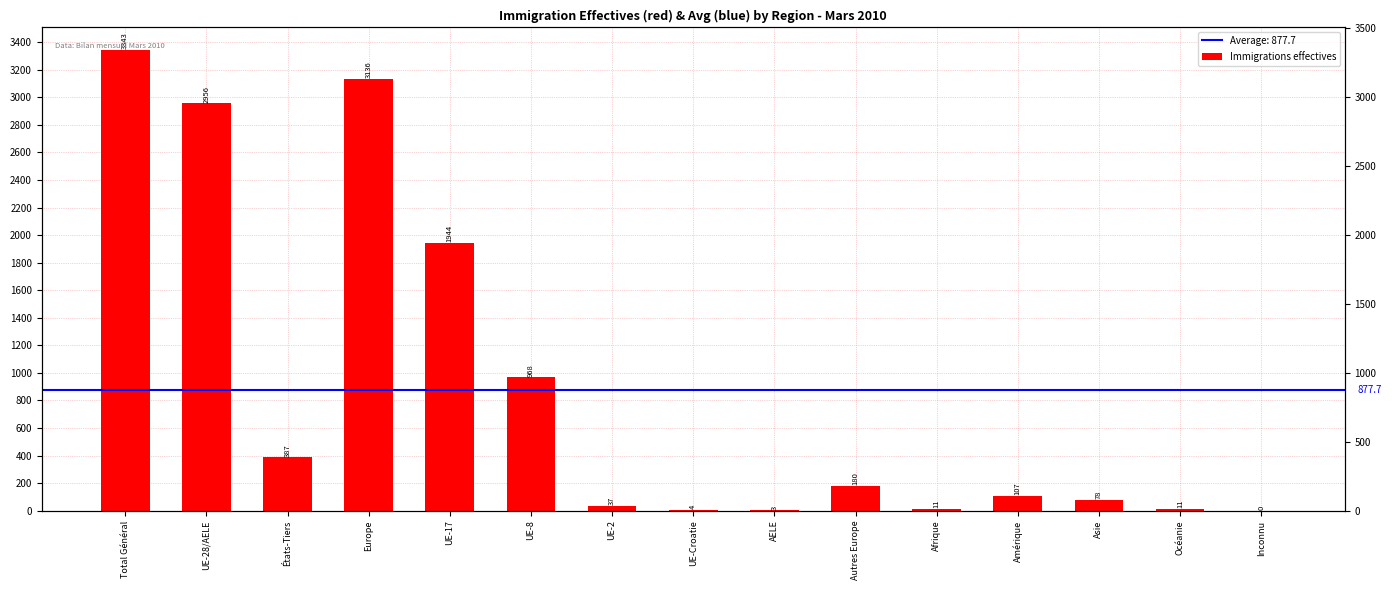

List the labels in order of value, smallest first.

Inconnu, AELE, UE-Croatie, Afrique, Océanie, UE-2, Asie, Amérique, Autres Europe, États-Tiers, UE-8, UE-17, UE-28/AELE, Europe, Total Général